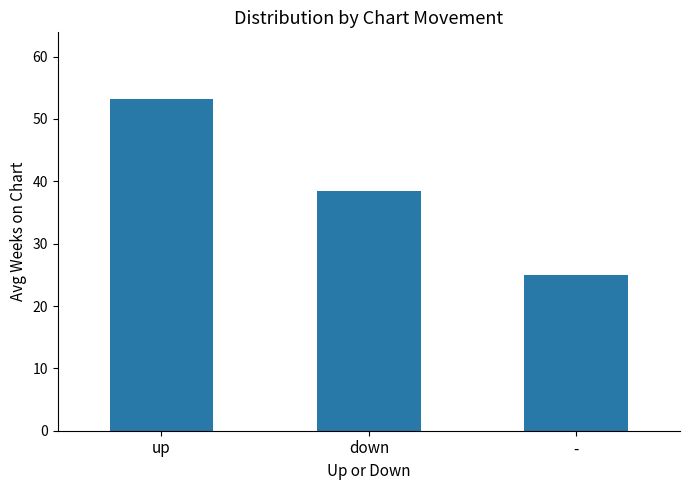

What is the minimum value shown in the chart?

25.0